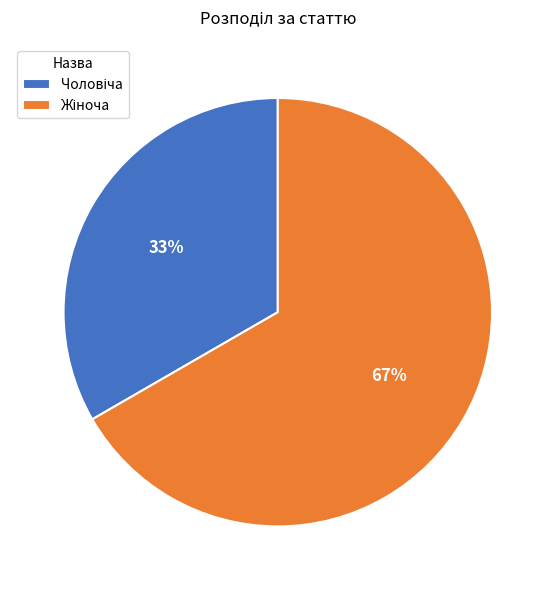

To the nearest percent, what is the average slice percentage?

50%